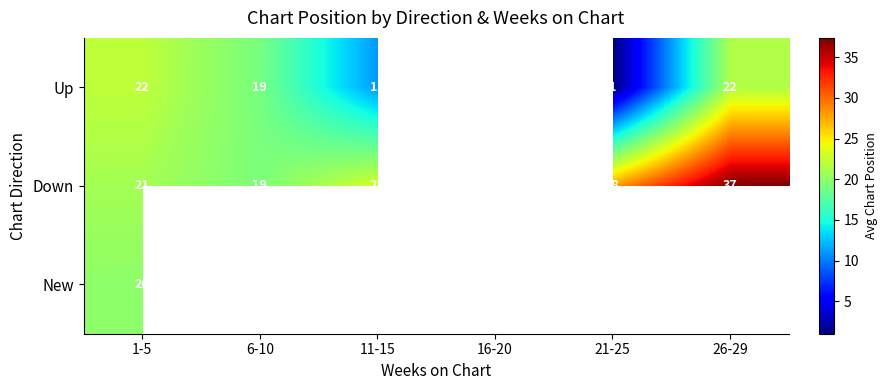

What is the highest value of the New series?

20.0